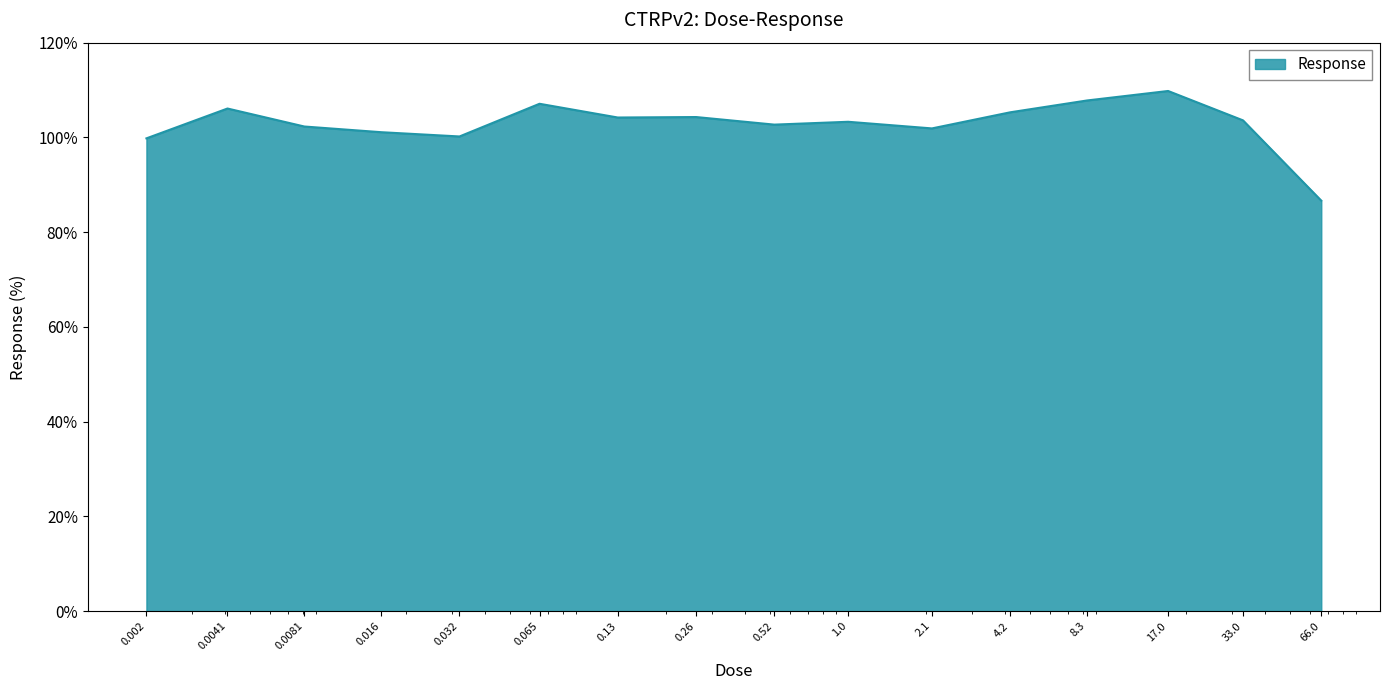

What is the minimum value shown in the chart?

86.7